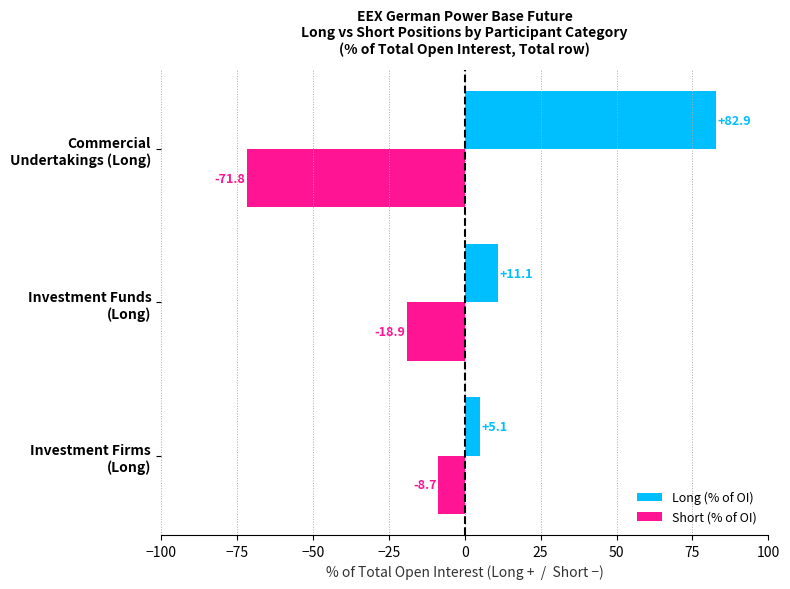

Which label corresponds to the smallest value in the chart?

Commercial
Undertakings (Long)